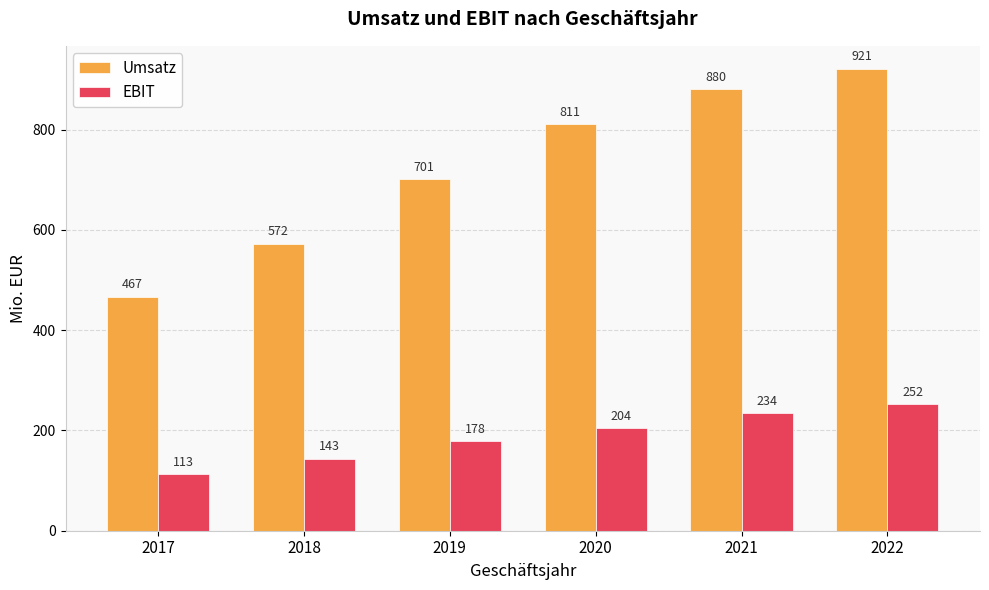

Is the value of Umsatz at 2021 greater than the value of EBIT at 2020?

Yes